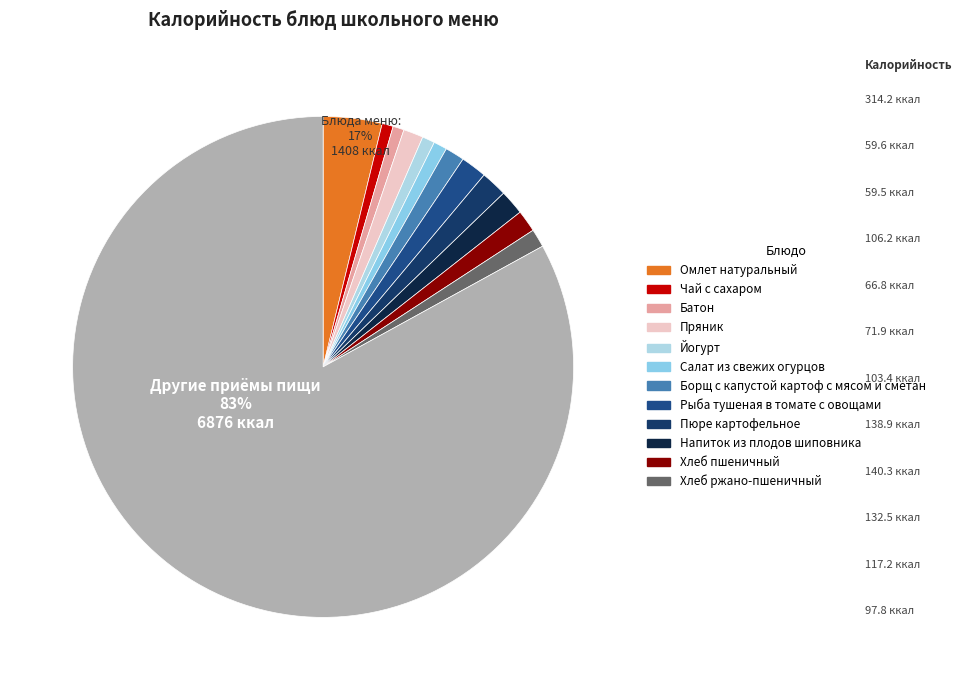

What is the change in value from Борщ с капустой картоф с мясом и сметан to Пюре картофельное?

+36.9